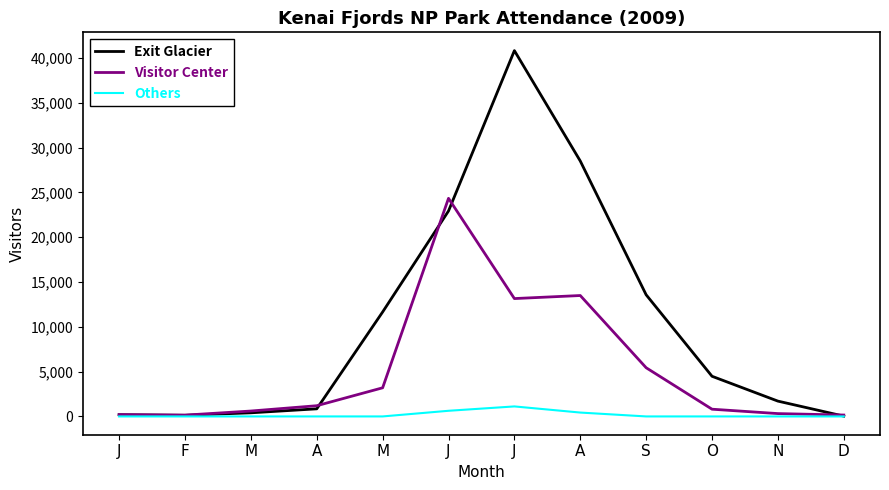

List the labels in order of Exit Glacier value, largest first.

J, A, J, S, M, O, N, A, M, J, F, D